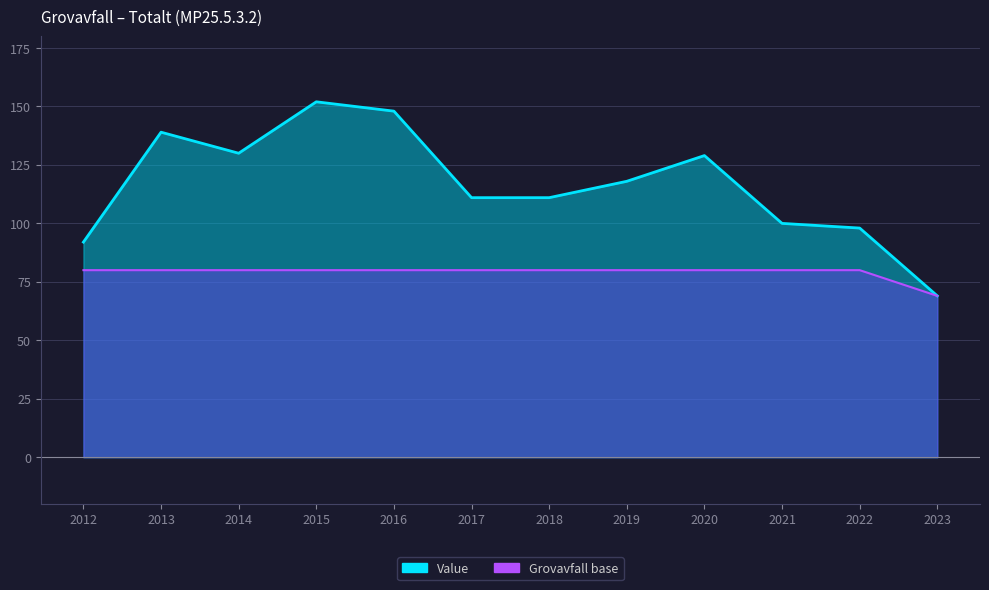

At which label is Base line closest to 74?

2023